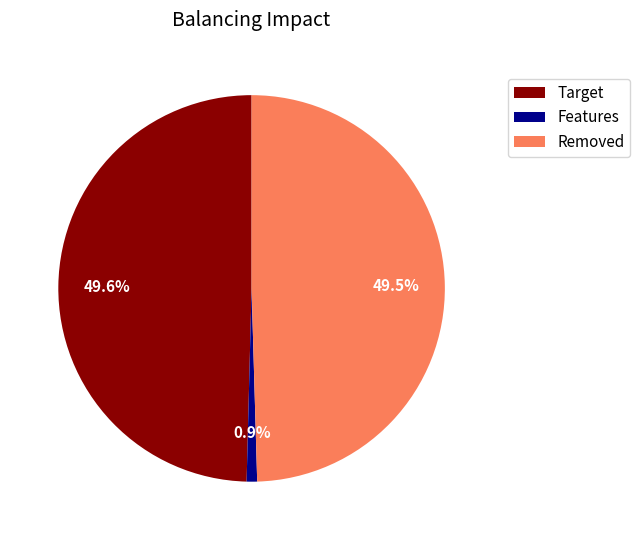

Does any single category account for the majority?

No